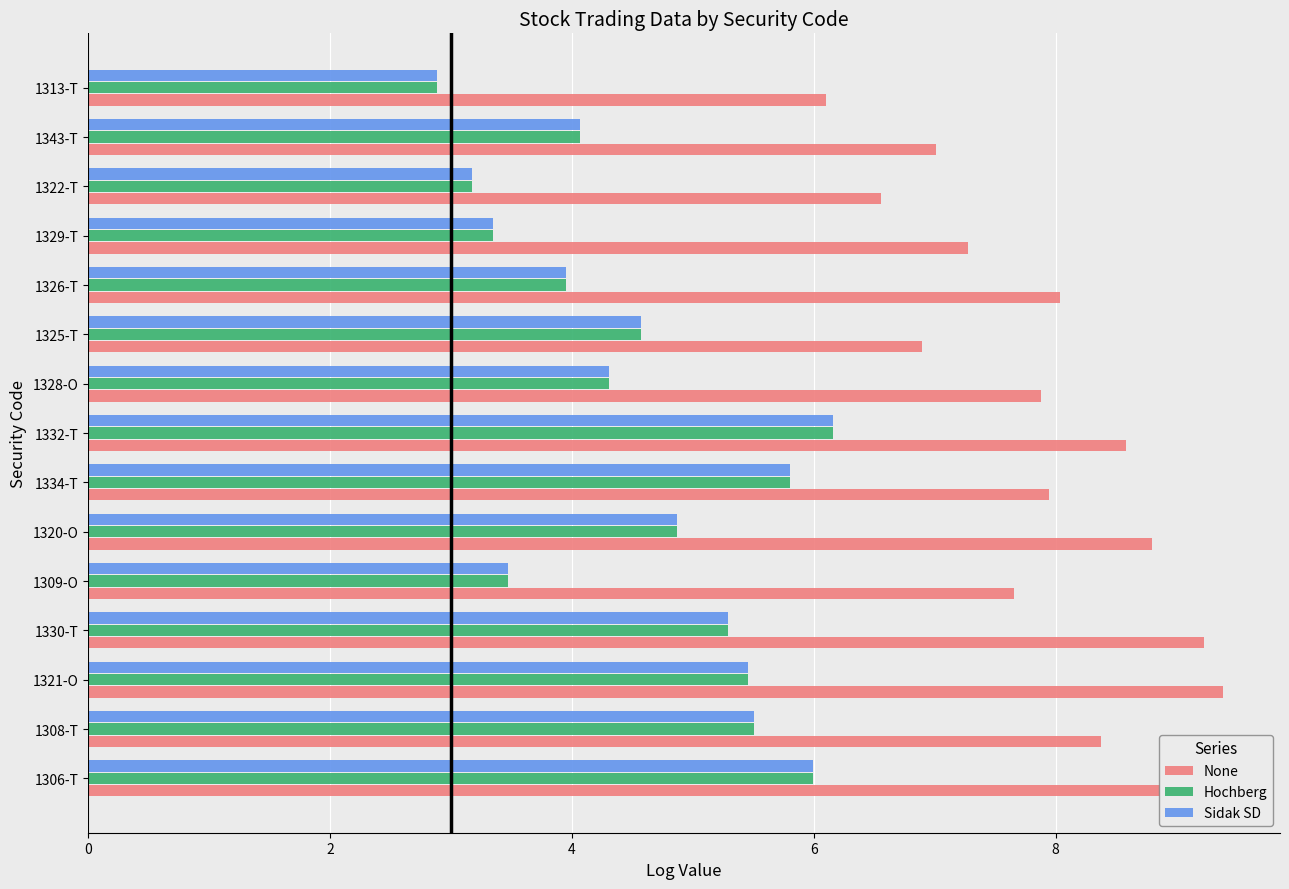

What is the difference between the maximum and minimum values in the None series?

3.3